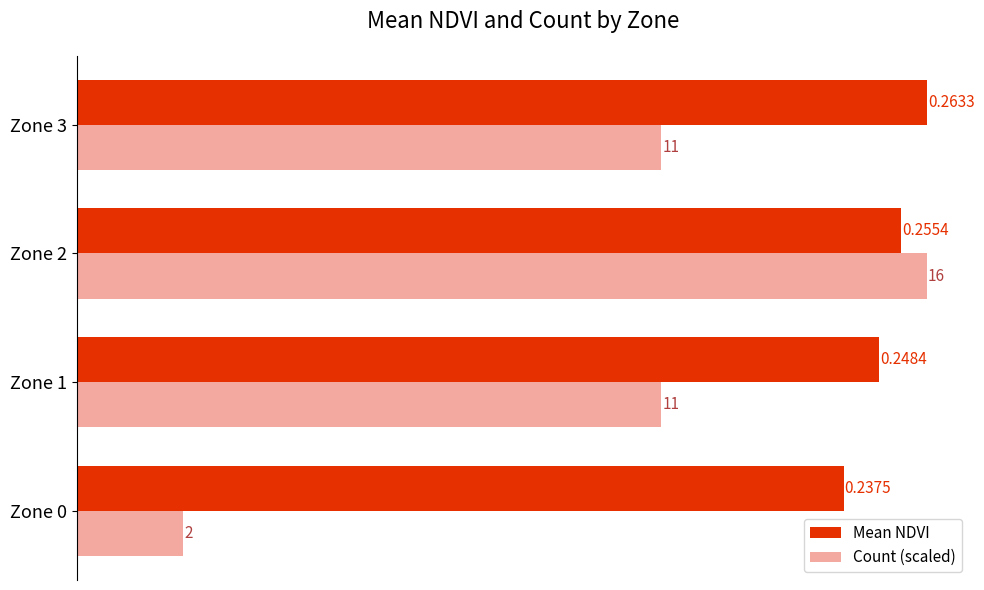

Which series has the largest range (max minus min)?

Count (scaled)